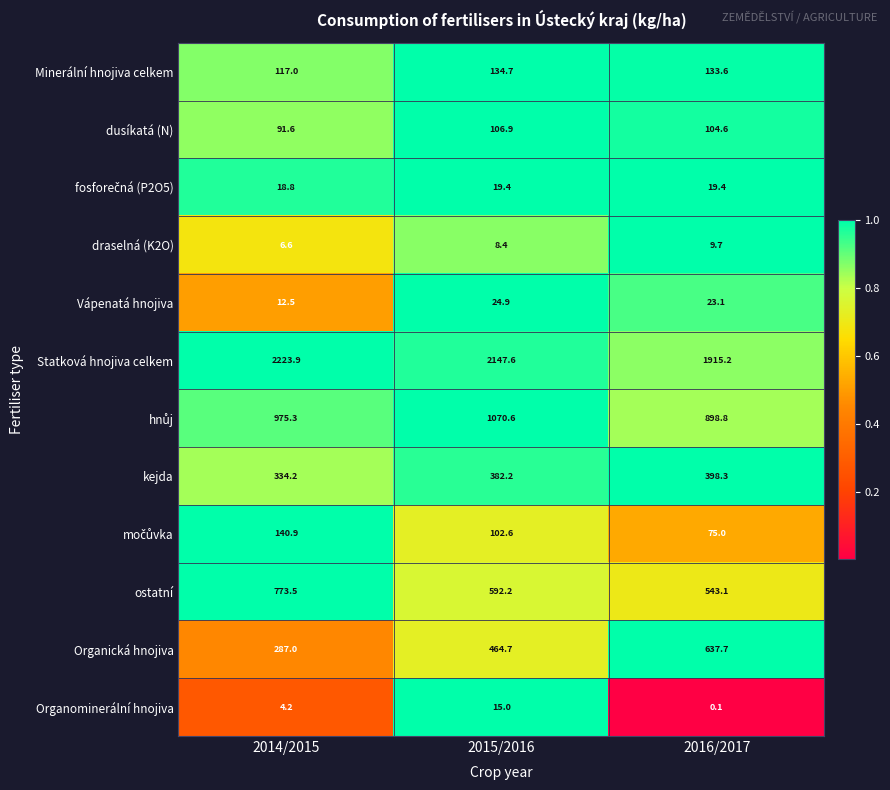

At which category is the sum across all series the highest?

2015/2016